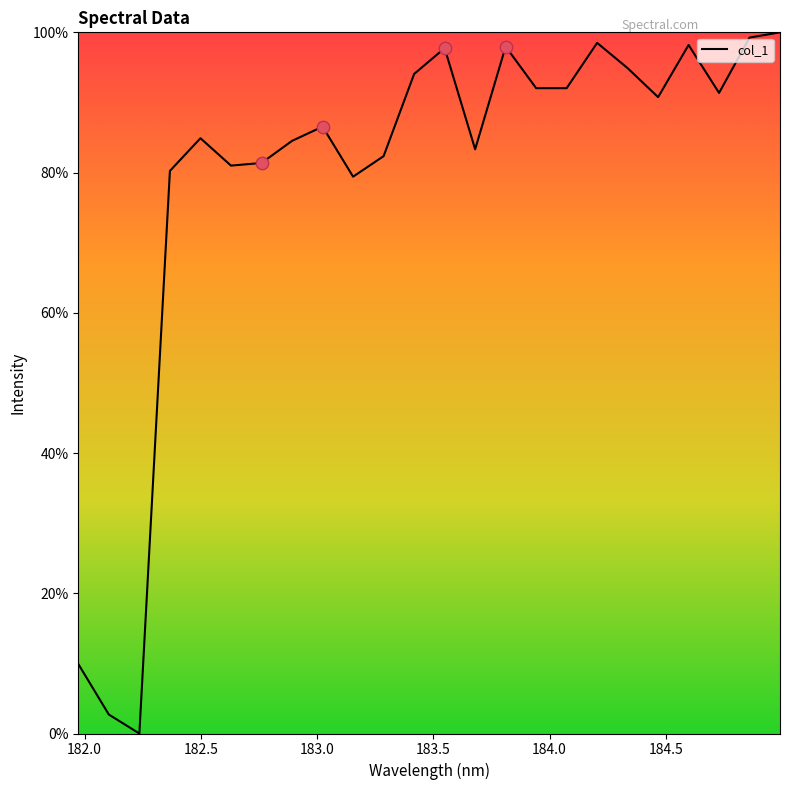

What is the maximum value shown in the chart?

100.0